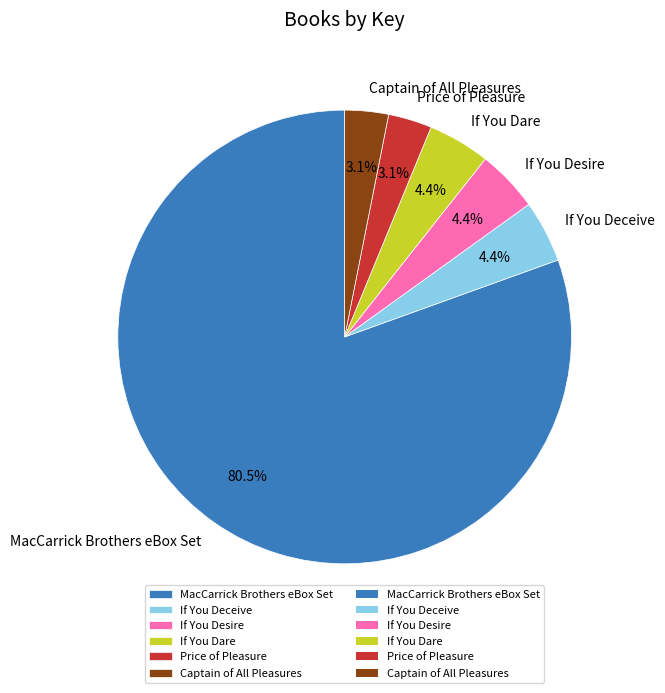

True or false: If You Dare accounts for 4% of the total.

True